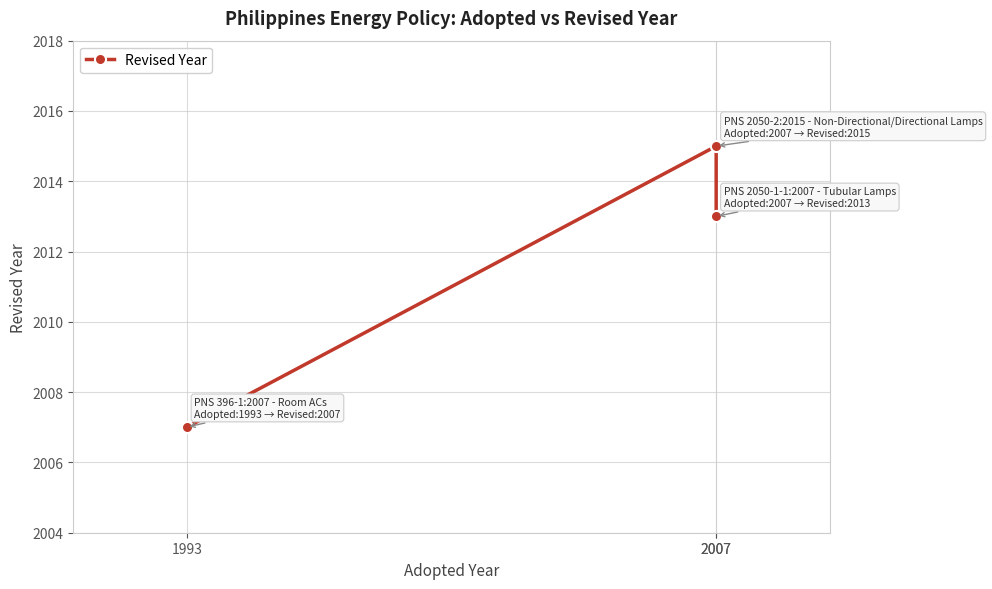

At which label does the data first exceed 2013?

2007